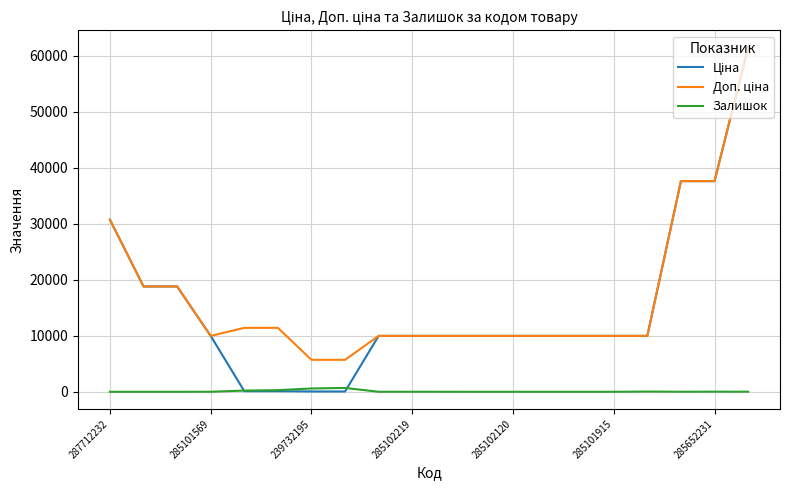

Reading left to right, what are all the values shown in this chart?

Ціна: 30717.1	18796.8	18796.8	9975.0	114.1	114.1	57.0	57.0	9975.0	9975.0	9975.0	9975.0	9975.0	9975.0	9975.0	9975.0	9975.0	37593.6	37593.6	61434.3
Доп. ціна: 30717.1	18796.8	18796.8	9975.0	11410.0	11410.0	5705.0	5705.0	9975.0	9975.0	9975.0	9975.0	9975.0	9975.0	9975.0	9975.0	9975.0	37593.6	37593.6	61434.3
Залишок: 0.0	0.0	0.0	7.0	214.0	290.0	593.0	686.0	5.0	9.0	3.0	0.0	0.0	1.0	0.0	0.0	45.0	13.0	23.0	16.0